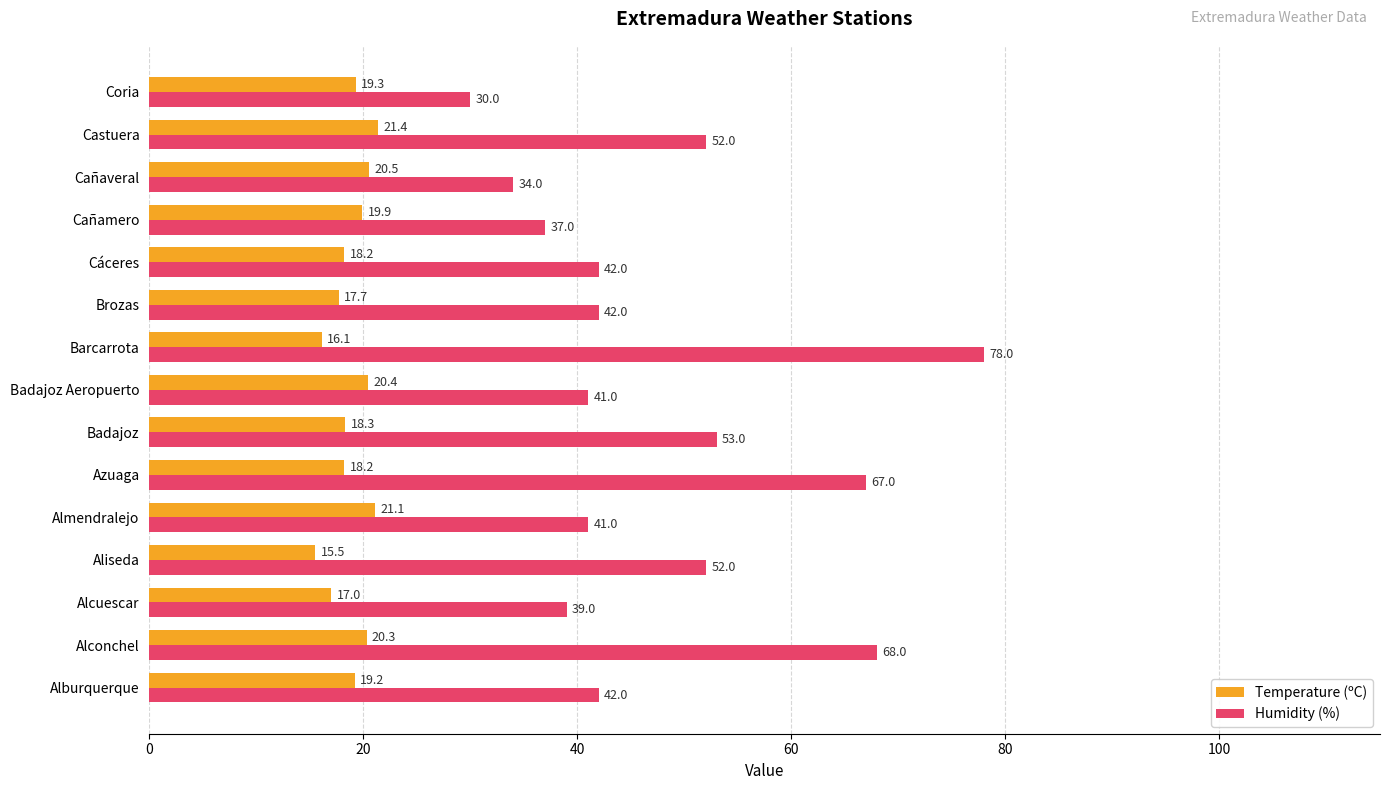

What is the sum of all Temperature (ºC) values?

283.1